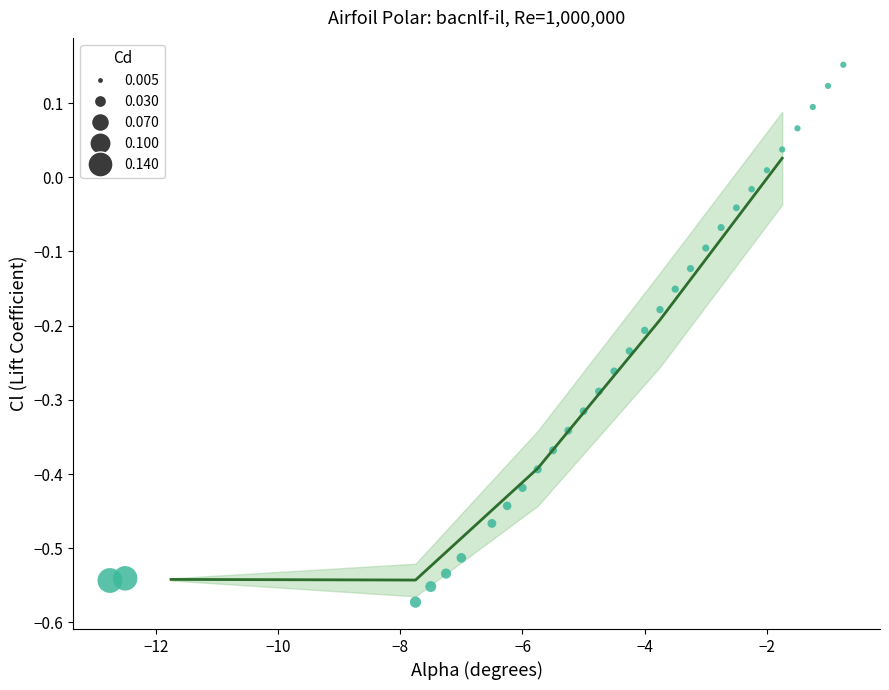

What is the range of X values (max minus min)?

12.0